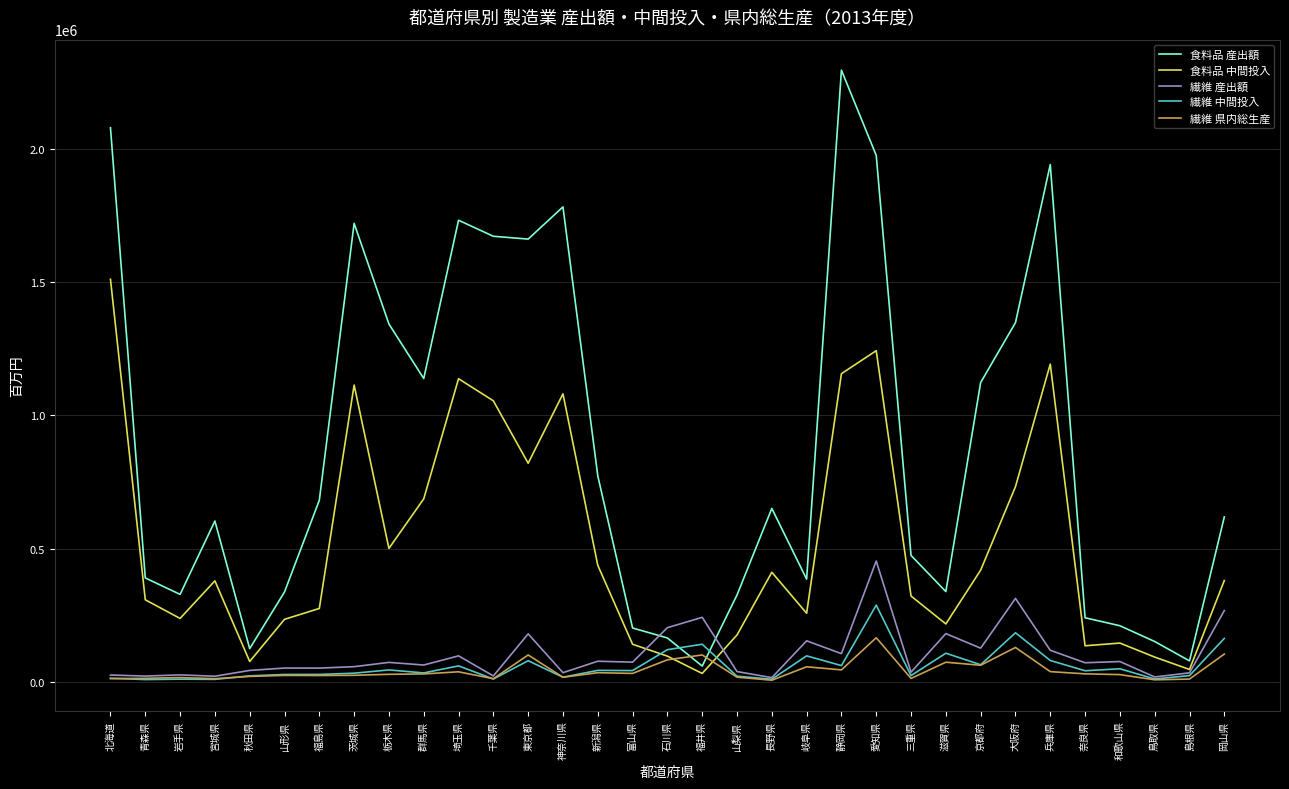

Which series ends up on top after the final intersection of 食料品 産出額 and 繊維 県内総生産?

食料品 産出額